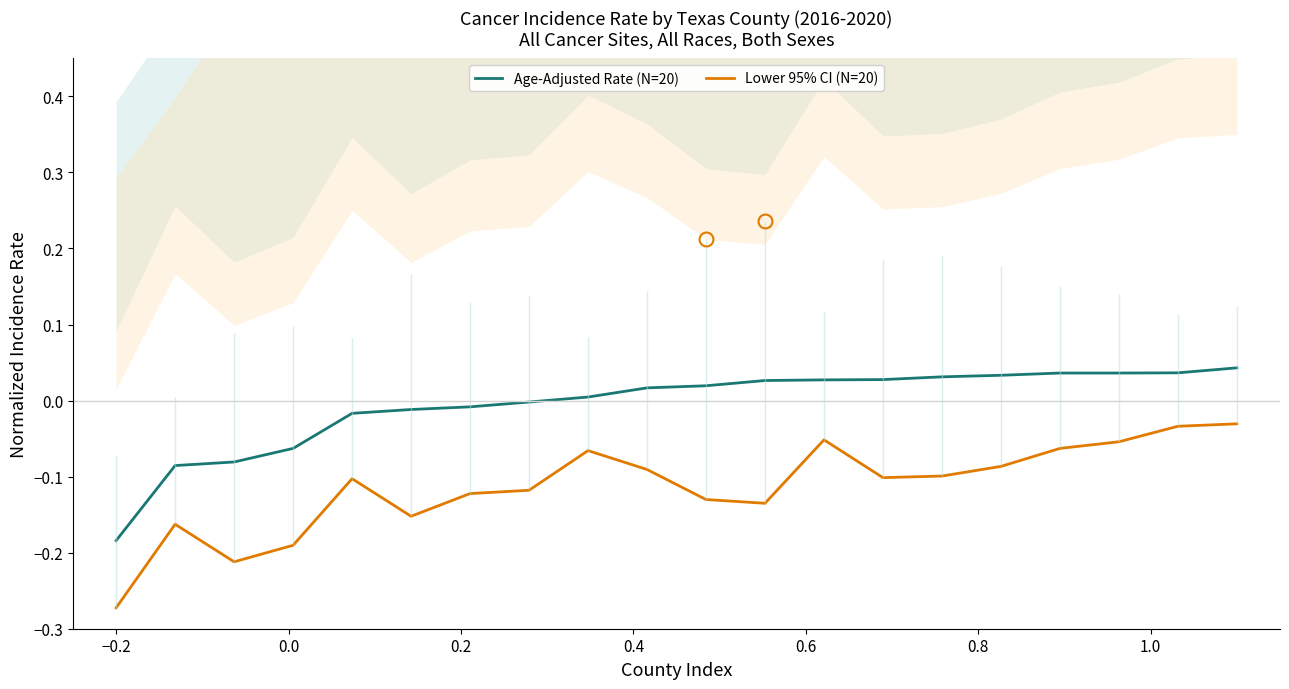

What is the minimum value shown in the chart?

-0.3